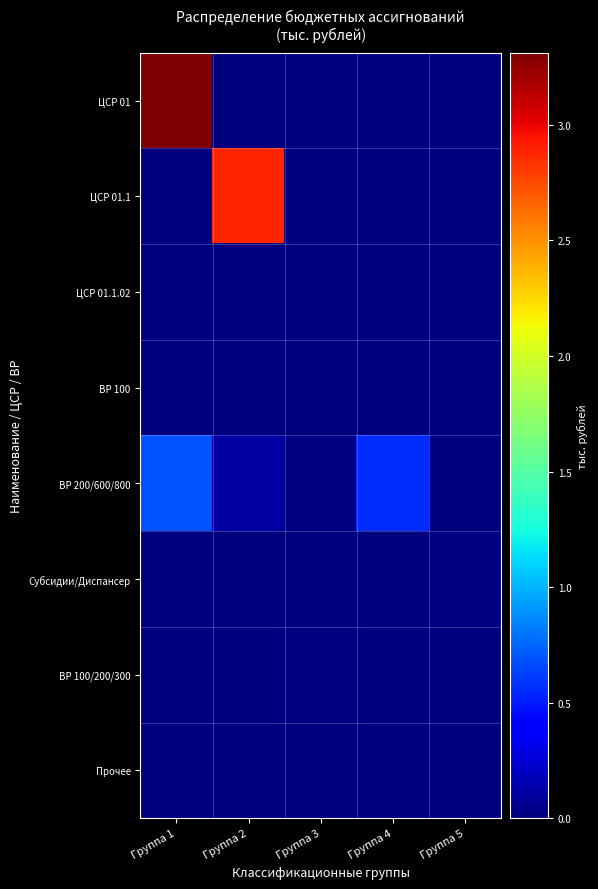

At Группа 5, list the series in order from smallest to largest.

ЦСР 01, ЦСР 01.1, ЦСР 01.1.02, ВР 100/200/300, Прочее, ВР 100, ВР 200/600/800, Субсидии/Диспансер